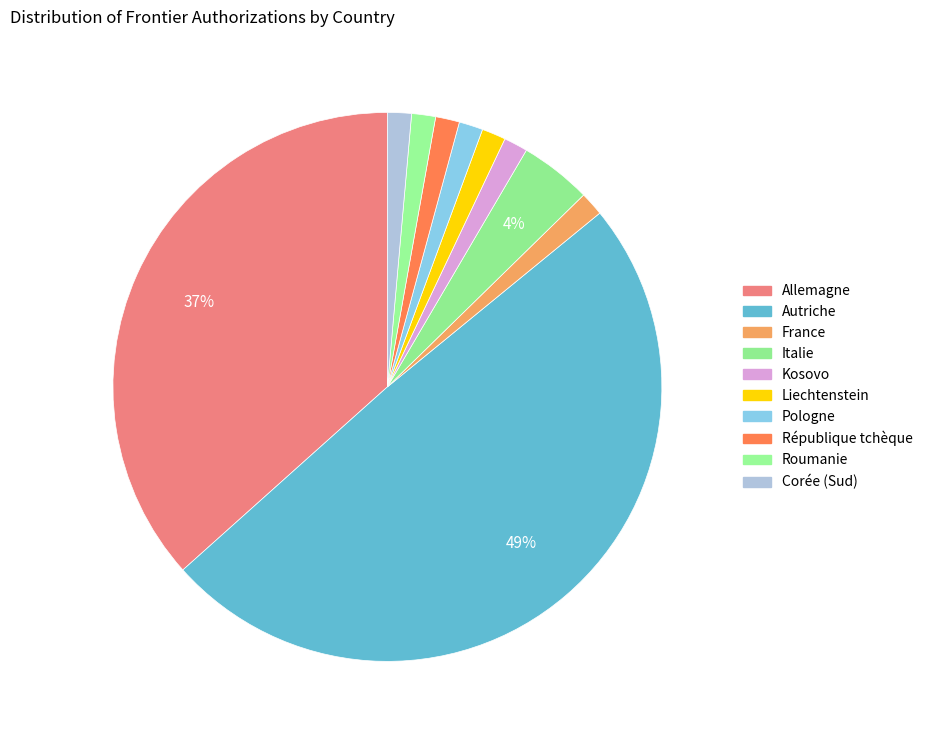

Count the number of slices in the pie.

10